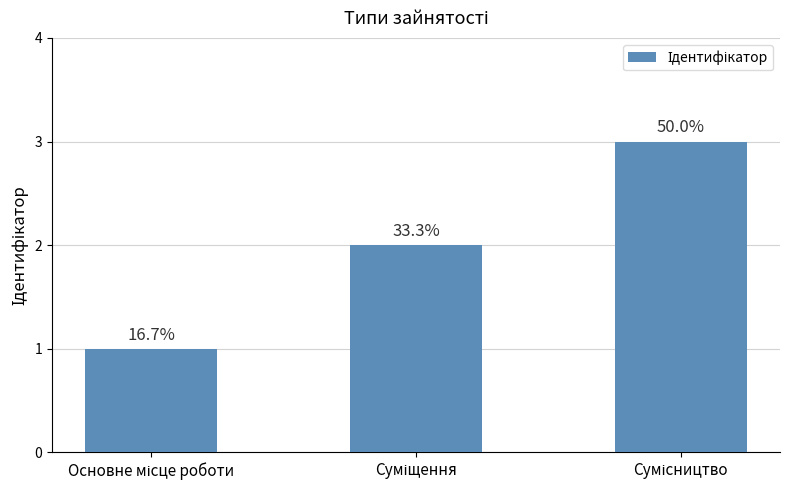

Approximately how many times larger is the value at Суміщення compared to Основне місце роботи?

2.0